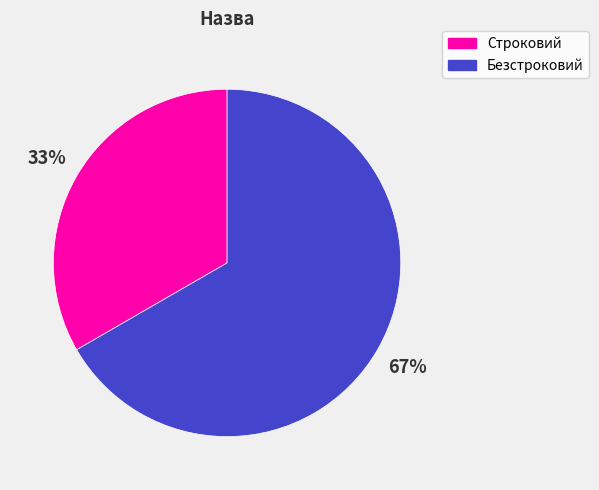

To the nearest percent, what is the average slice percentage?

50%